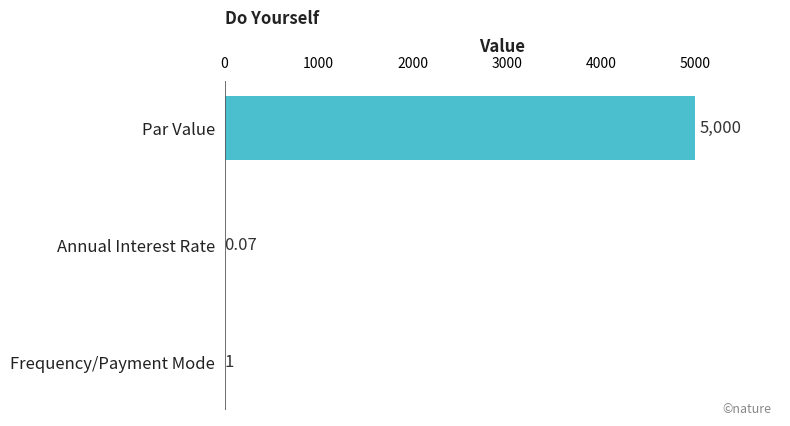

Where is the data nearest to the value 2500?

Frequency/Payment Mode